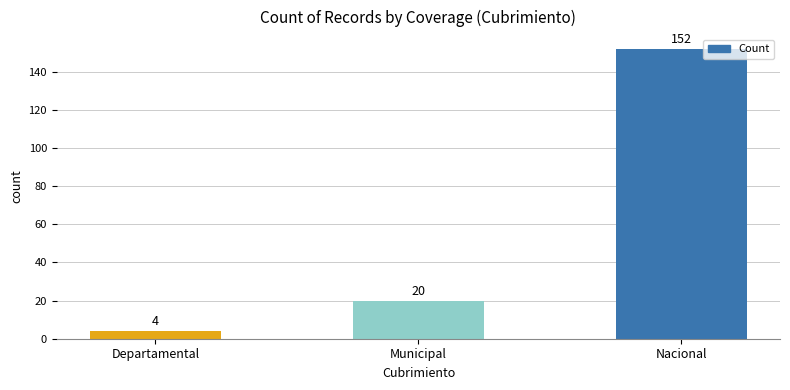

Reading left to right, transcribe all the data shown in this chart.

4	20	152